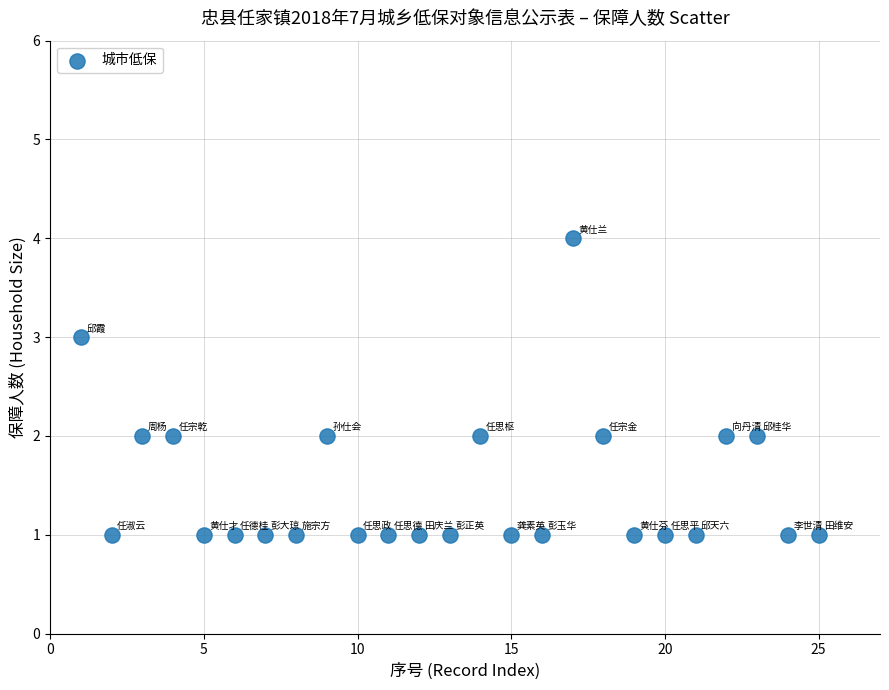

What is the range of Y values (max minus min)?

3